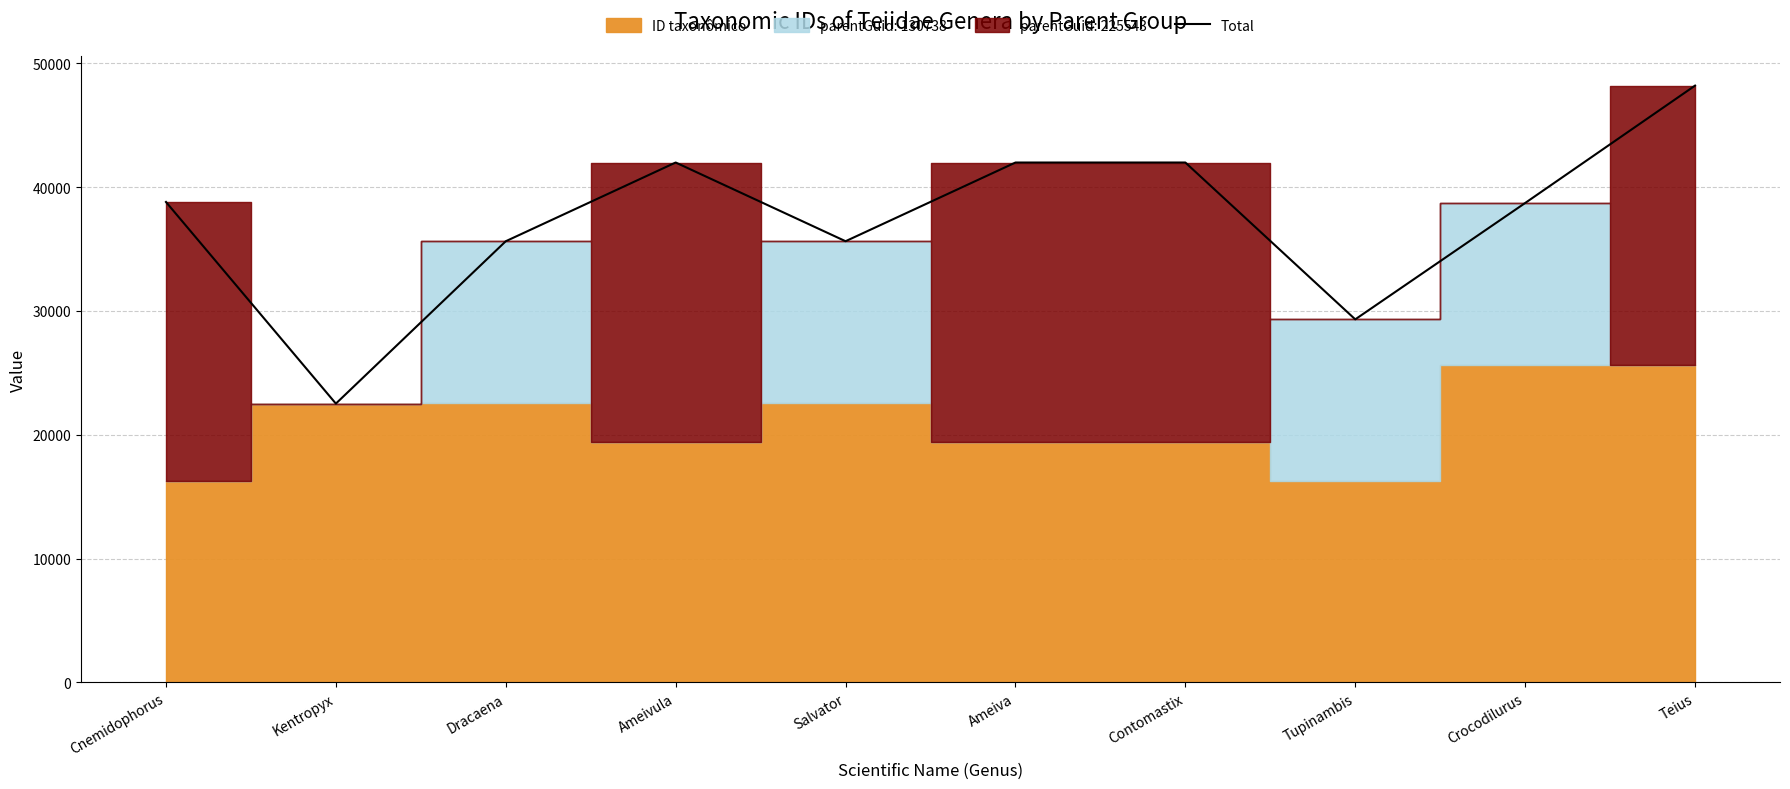

What is the label of the 2nd point from the left?

Kentropyx